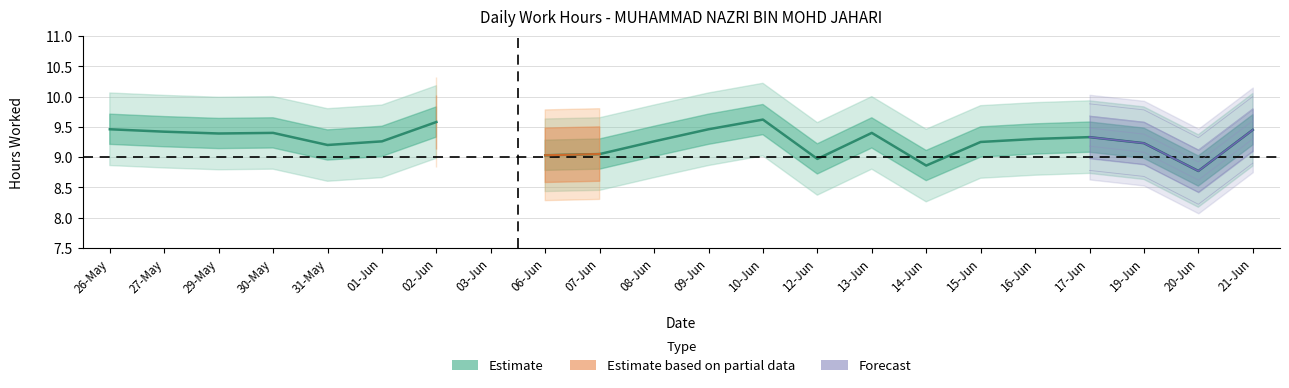

Rank the categories by value from highest to lowest.

10-Jun, 02-Jun, 26-May, 09-Jun, 21-Jun, 27-May, 30-May, 13-Jun, 29-May, 17-Jun, 16-Jun, 01-Jun, 08-Jun, 15-Jun, 19-Jun, 31-May, 07-Jun, 06-Jun, 12-Jun, 14-Jun, 20-Jun, 03-Jun